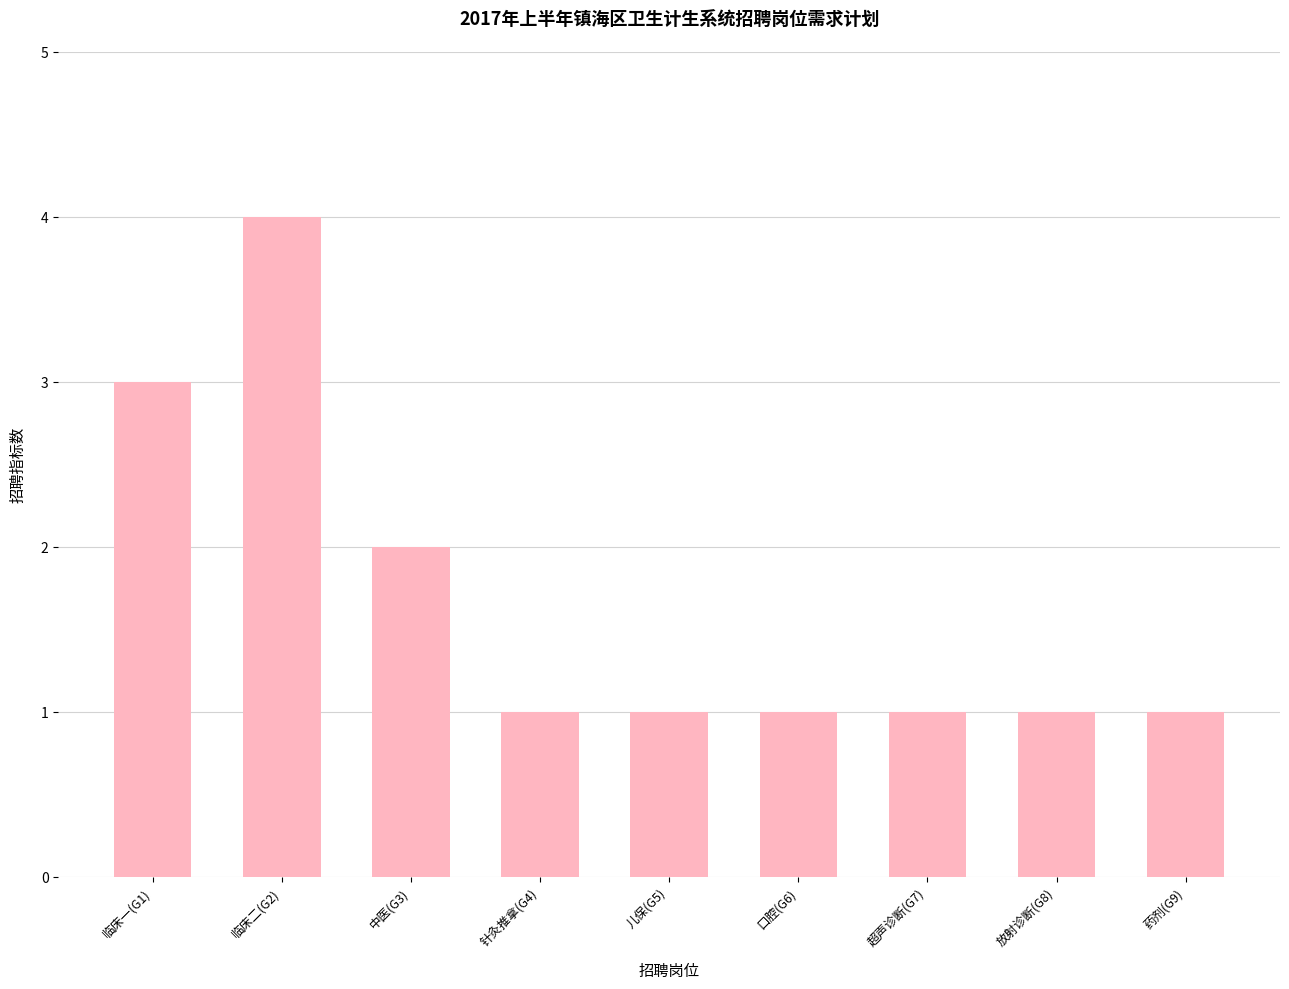

Which label corresponds to the largest value in the chart?

临床二(G2)